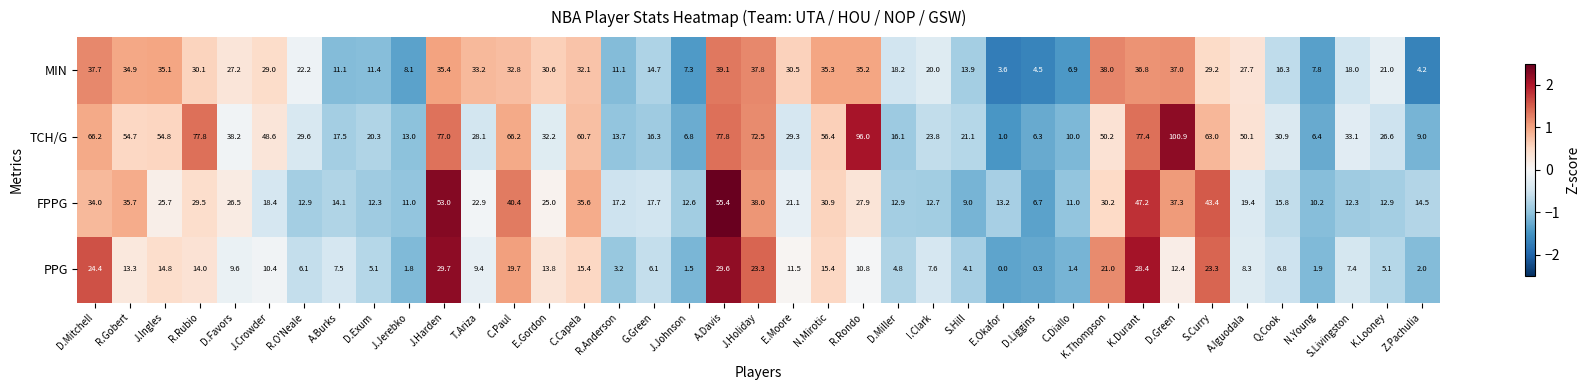

Rank the series by their maximum value, from lowest to highest.

PPG, MIN, FPPG, TCH/G